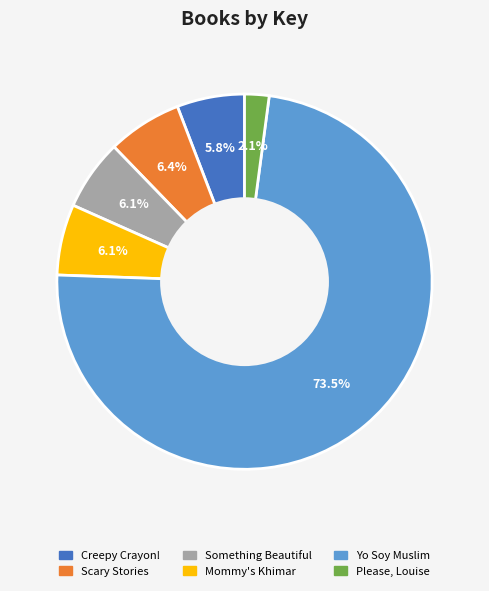

True or false: Mommy's Khimar accounts for 12% of the total.

False